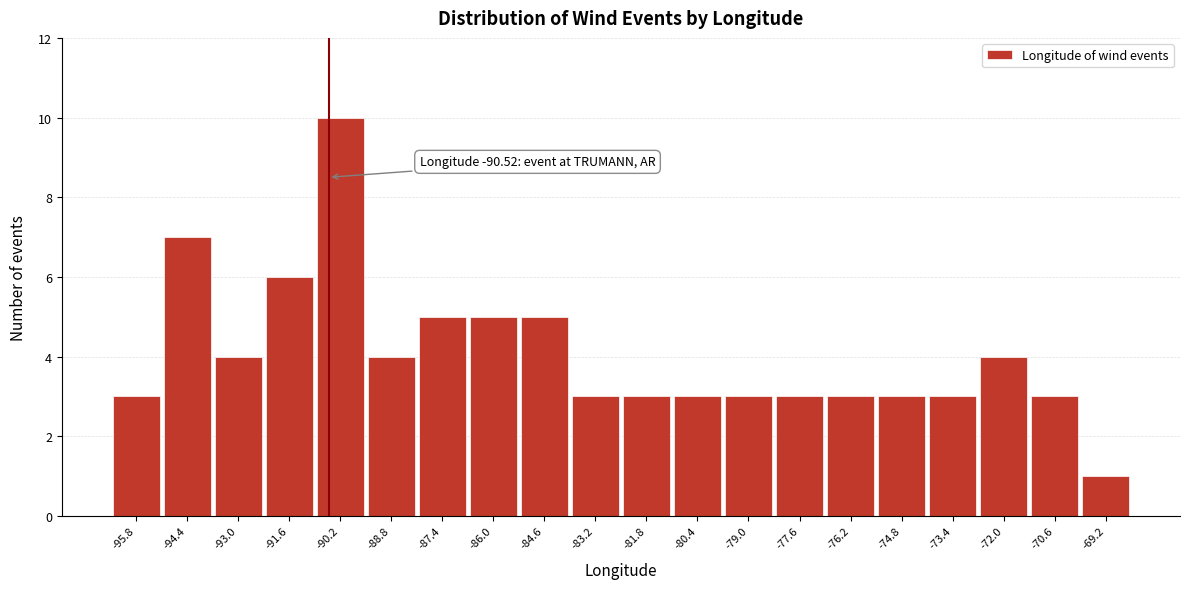

Over which range of the x-axis is the bar tallest?

-90.9 to -89.5